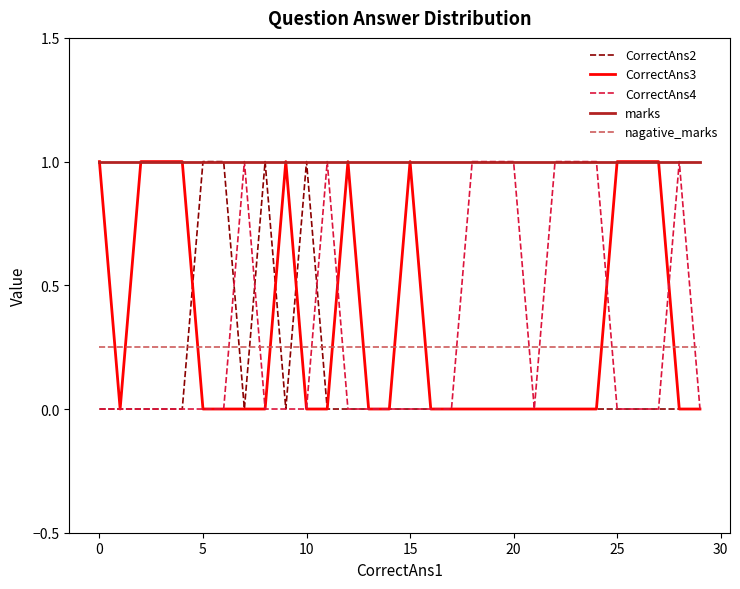

Which series has the largest total across all categories?

marks